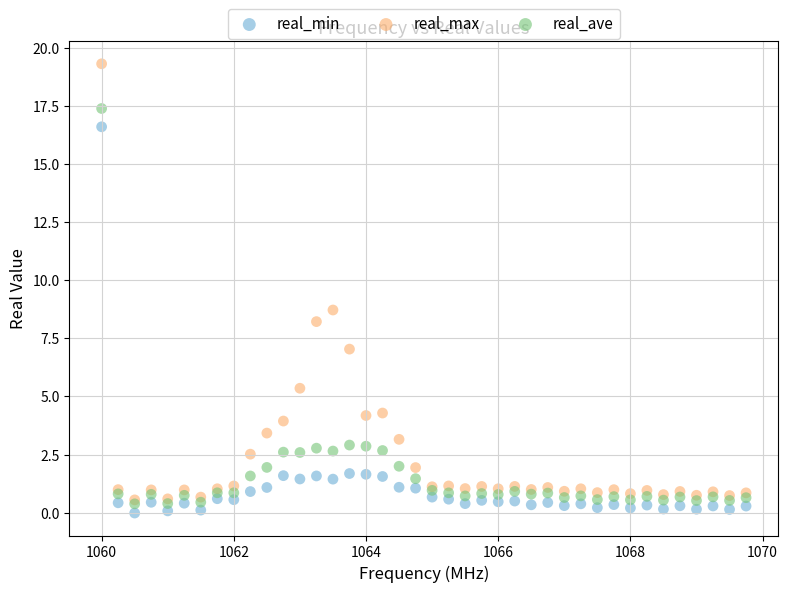

What are all the series names shown in the legend?

real_min, real_max, real_ave